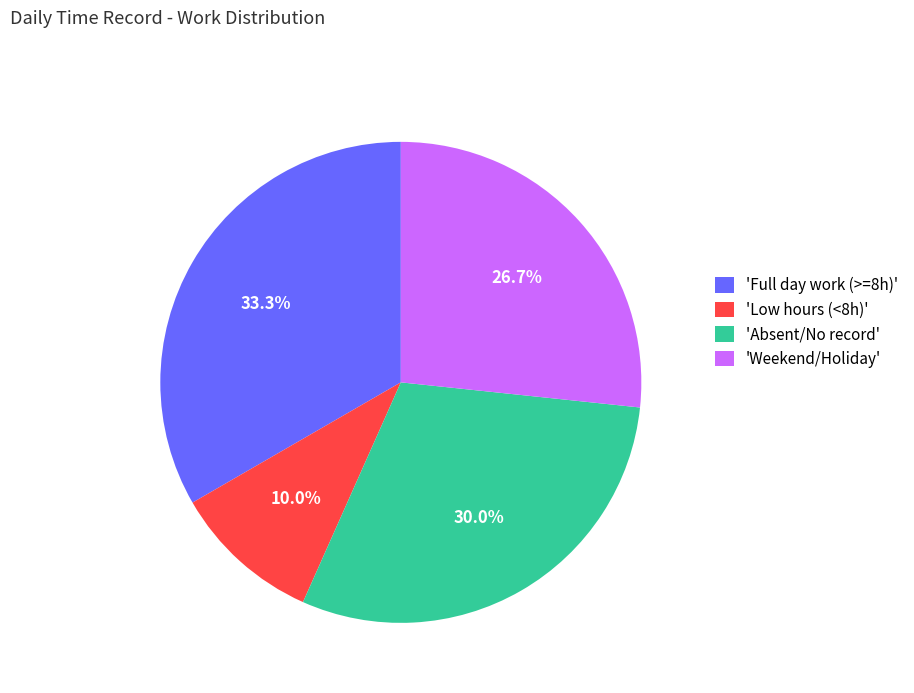

Is there a majority slice in this chart?

No